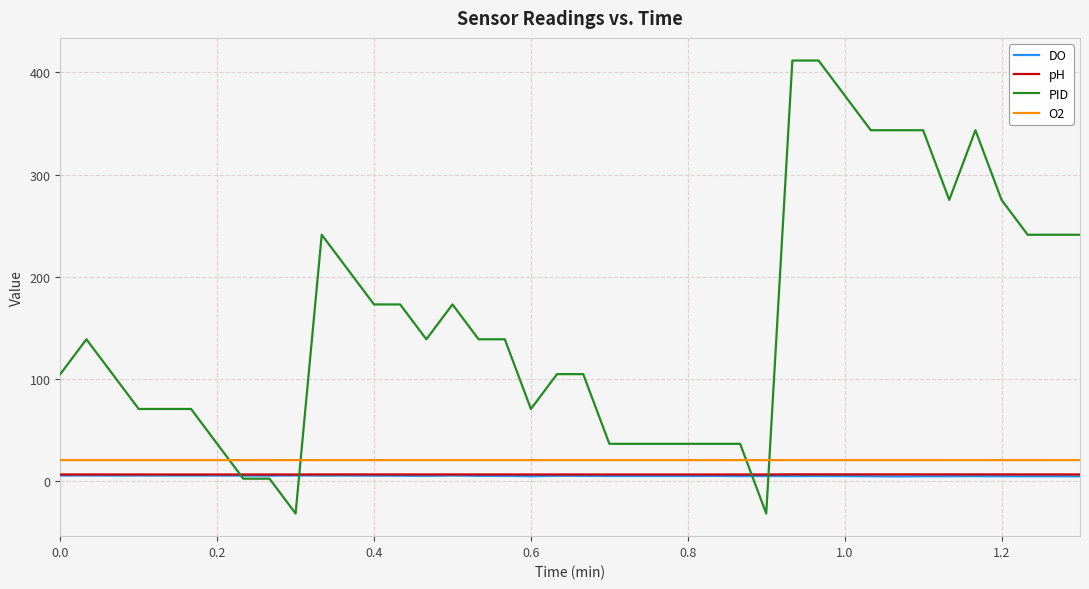

After their last crossing, which series has the higher values: PID or O2?

PID